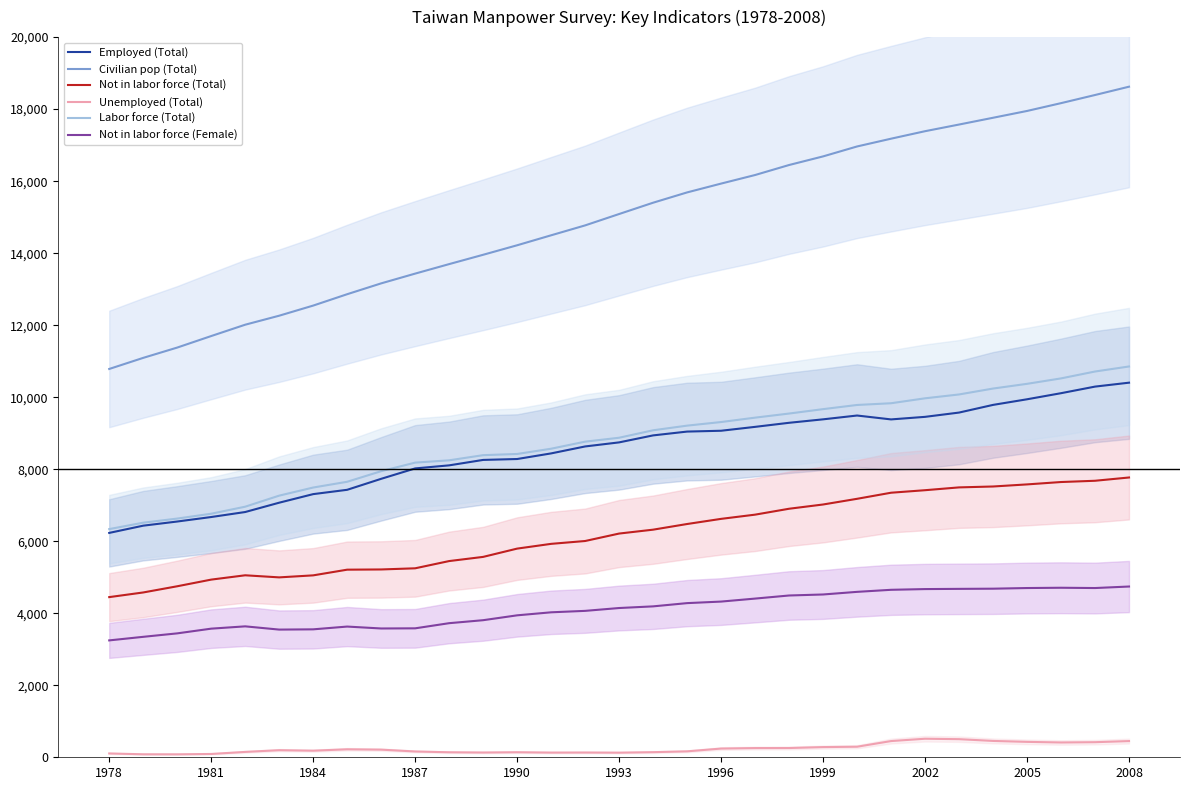

What is the maximum value shown in the chart?

18623